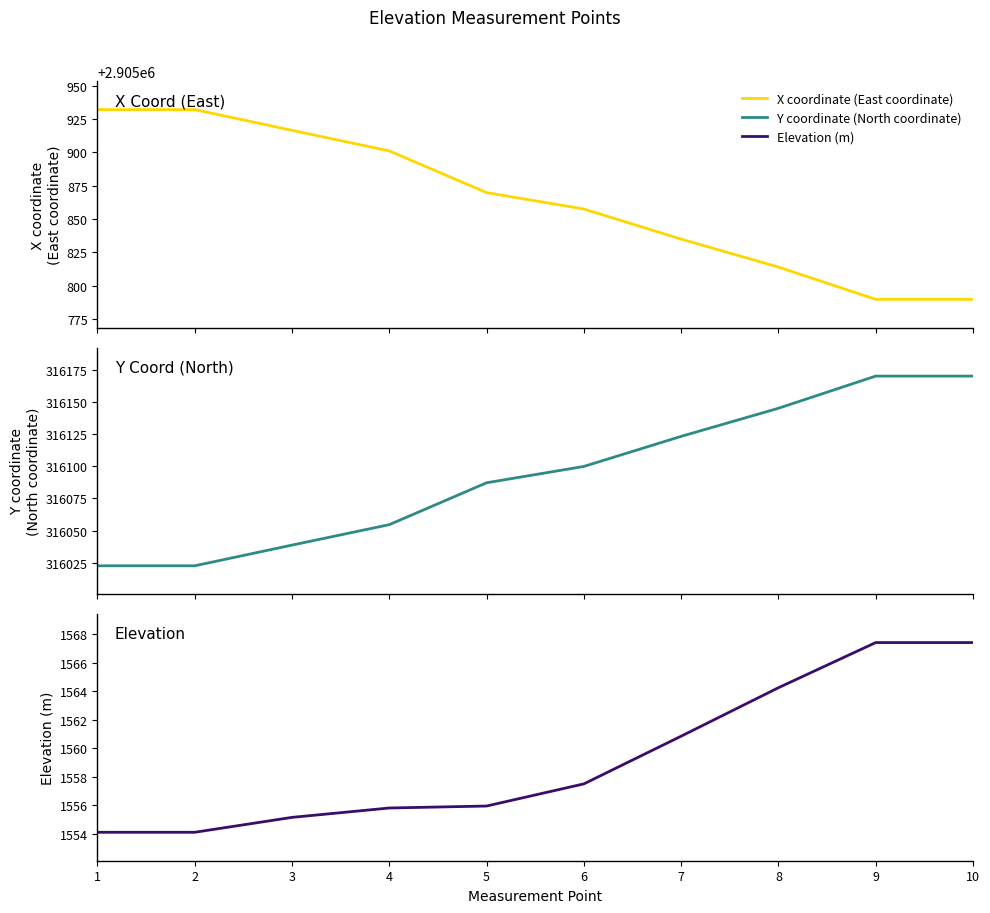

Which has a higher value, 4 or 6?

4